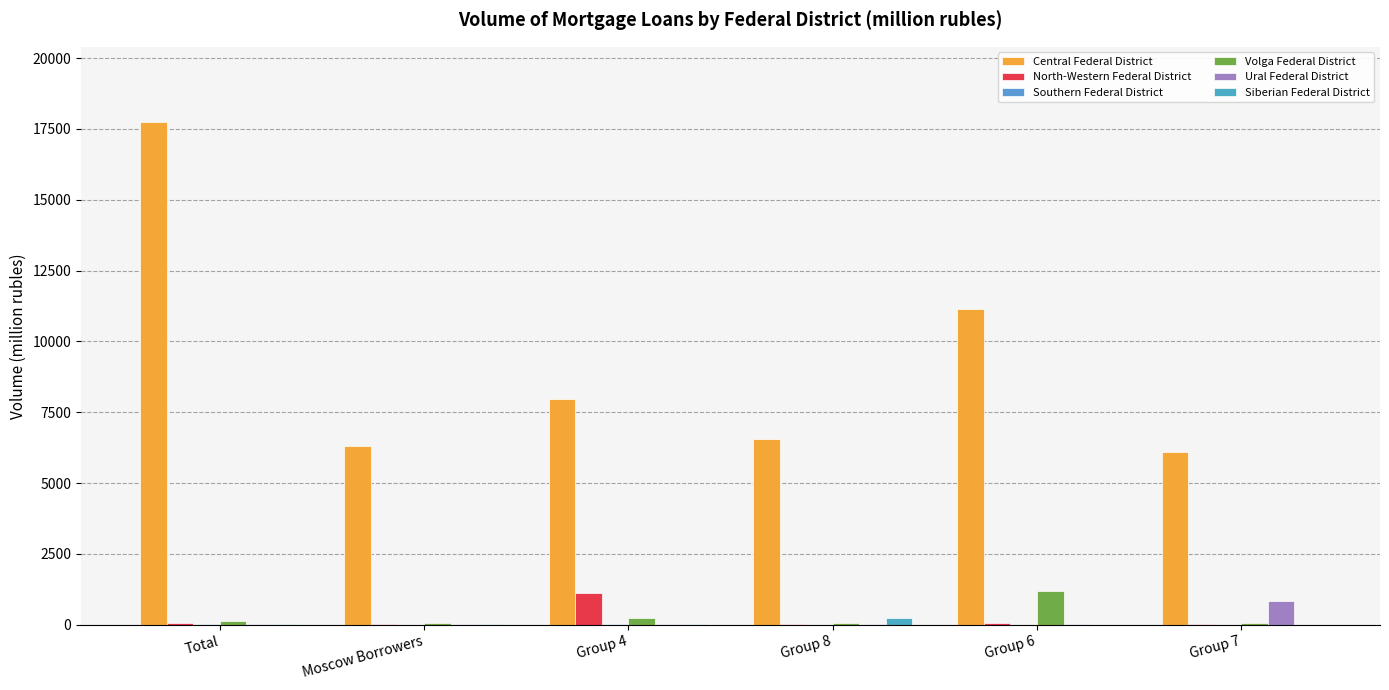

Reading left to right, transcribe all the data shown in this chart.

Central Federal District: Total=17741	Moscow Borrowers=6308	Group 4=7967	Group 8=6553	Group 6=11154	Group 7=6099
North-Western Federal District: Total=76	Moscow Borrowers=22	Group 4=1113	Group 8=41	Group 6=57	Group 7=27
Southern Federal District: Total=13	Moscow Borrowers=5	Group 4=19	Group 8=2	Group 6=2	Group 7=1
Volga Federal District: Total=119	Moscow Borrowers=61	Group 4=226	Group 8=58	Group 6=1191	Group 7=66
Ural Federal District: Total=25	Moscow Borrowers=15	Group 4=15	Group 8=26	Group 6=24	Group 7=844
Siberian Federal District: Total=15	Moscow Borrowers=9	Group 4=9	Group 8=233	Group 6=5	Group 7=1